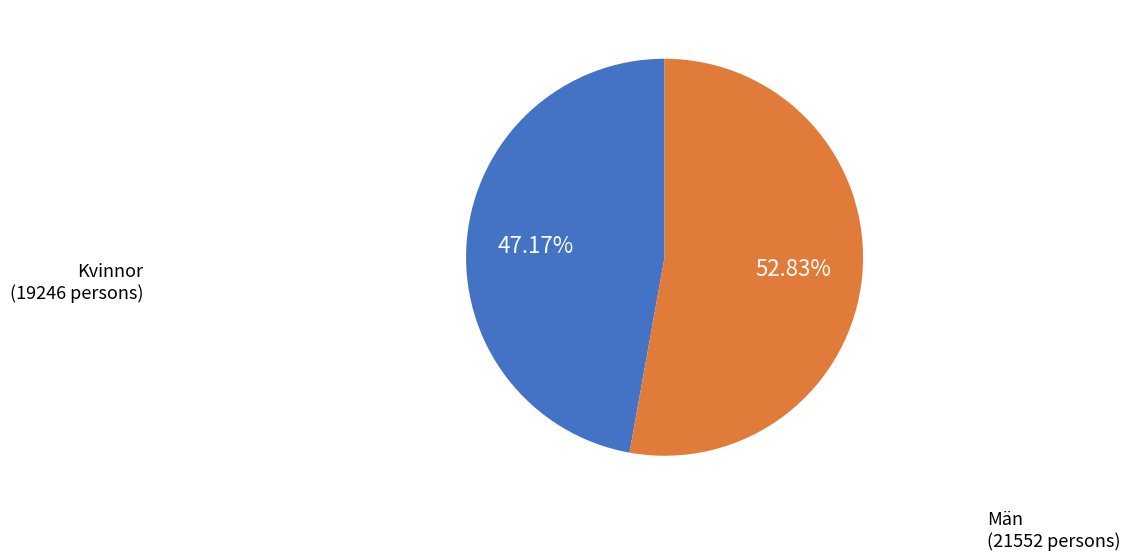

Combined, do Män and Kvinnor account for over 50%?

Yes